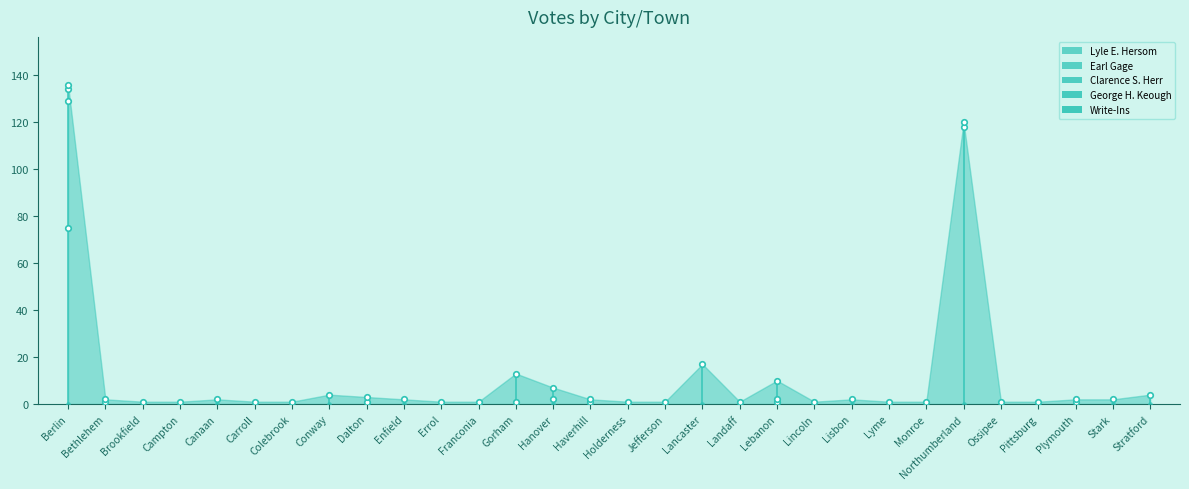

Reading left to right, transcribe all the data shown in this chart.

Lyle E. Hersom: 0	0	0	0	0	0	0	0	1	0	0	0	0	0	1	0	0	0	0	0	0	2	0	0	118	1	1	1	2	4
Earl Gage: 75	0	0	0	0	0	0	0	0	0	0	0	0	0	0	0	0	0	0	0	0	0	0	0	0	0	0	0	0	0
Clarence S. Herr: 54	0	0	0	0	1	0	4	0	0	1	0	1	2	0	0	1	0	0	1	0	0	0	0	2	0	0	0	0	0
George H. Keough: 5	1	1	0	0	0	1	0	2	0	0	0	12	0	0	0	0	0	1	1	0	0	0	0	0	0	0	1	0	0
Write-Ins: 2	1	0	1	2	0	0	0	0	2	0	1	0	5	1	1	0	17	0	8	1	0	1	1	0	0	0	0	0	0